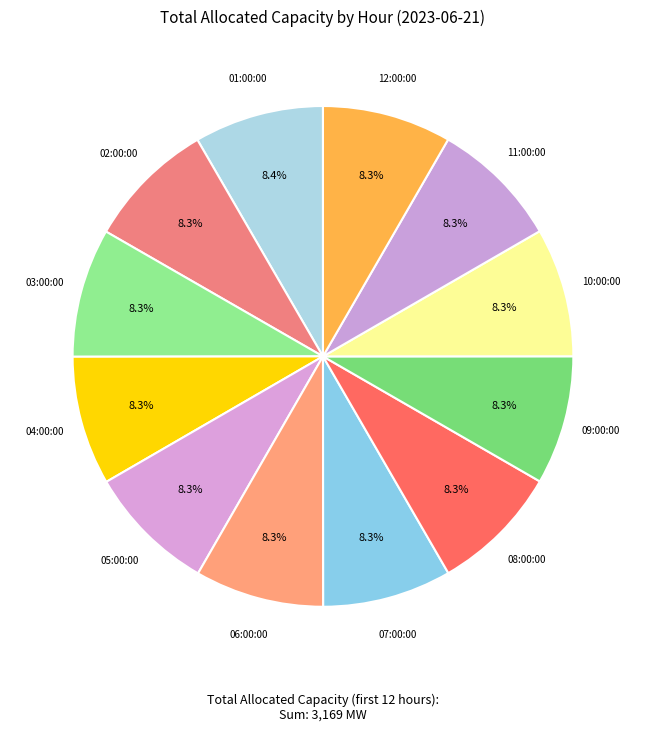

Is there any slice that represents more than half of the pie?

No